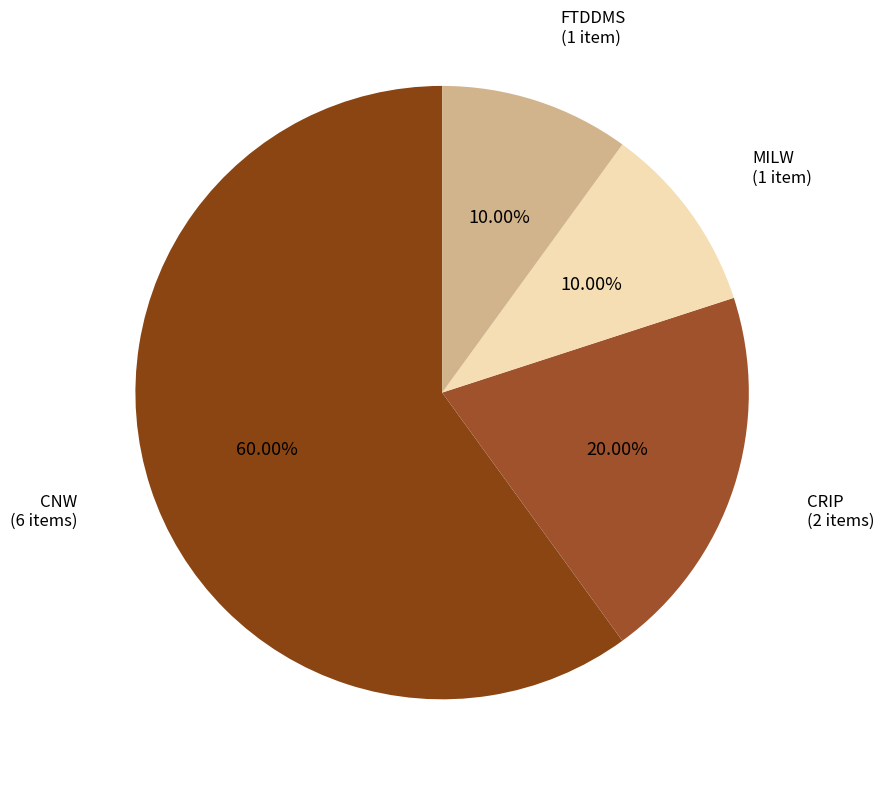

Which has a higher value, CNW (6 items) or FTDDMS (1 item)?

CNW (6 items)